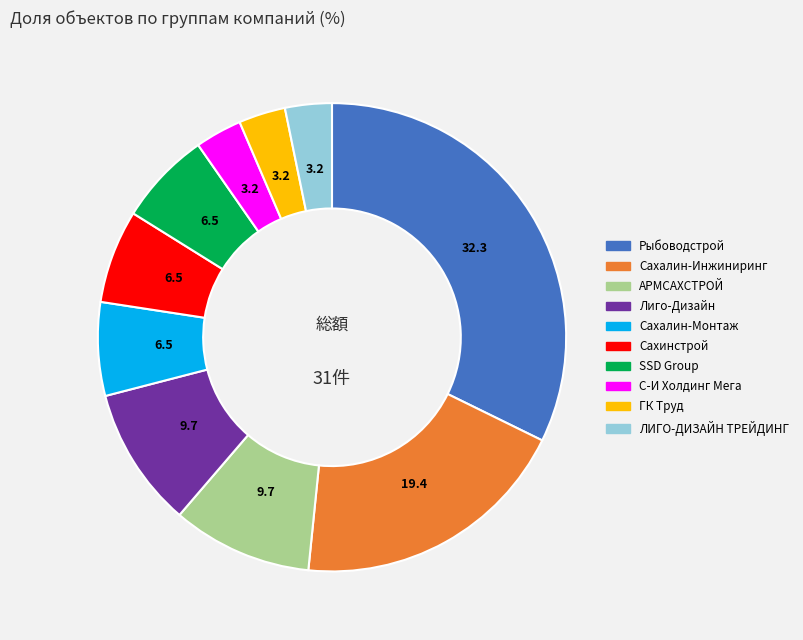

Is there a majority slice in this chart?

No